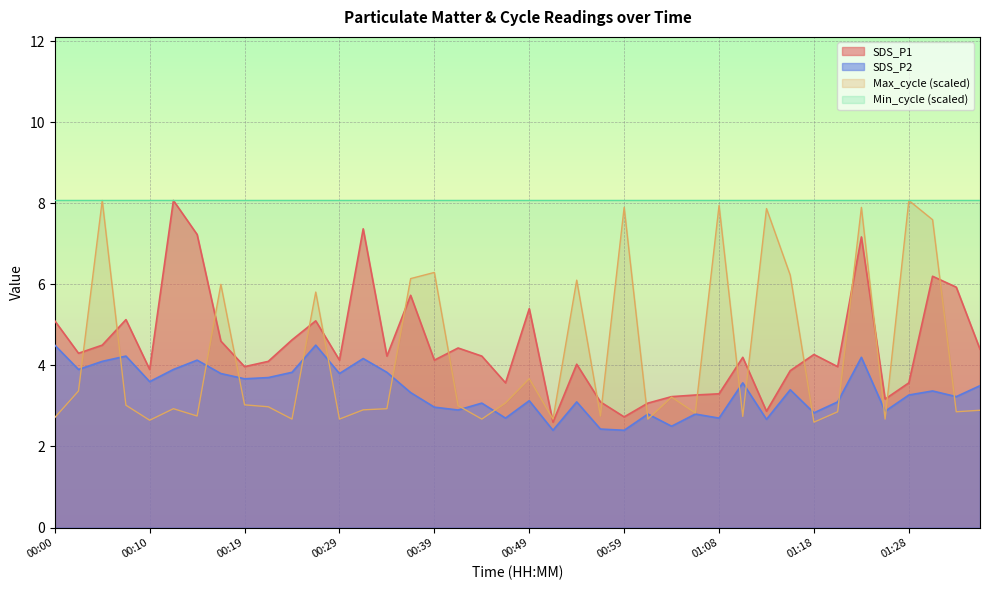

At which category does SDS_P2 reach its first local valley?

00:02